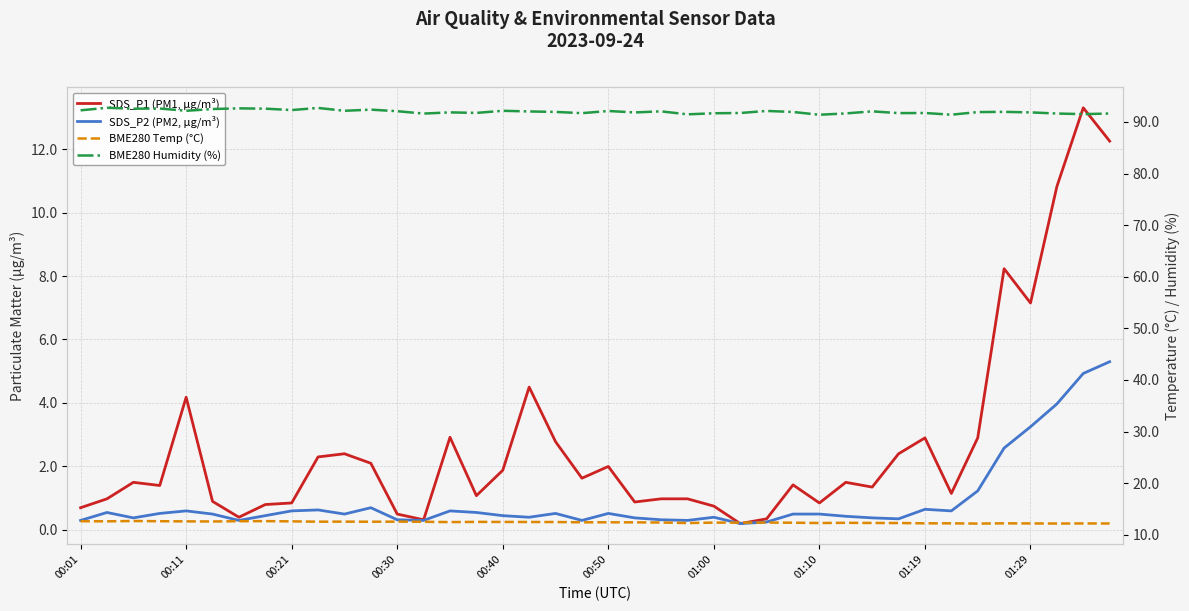

What is the total value across all series at 00:50?

107.1